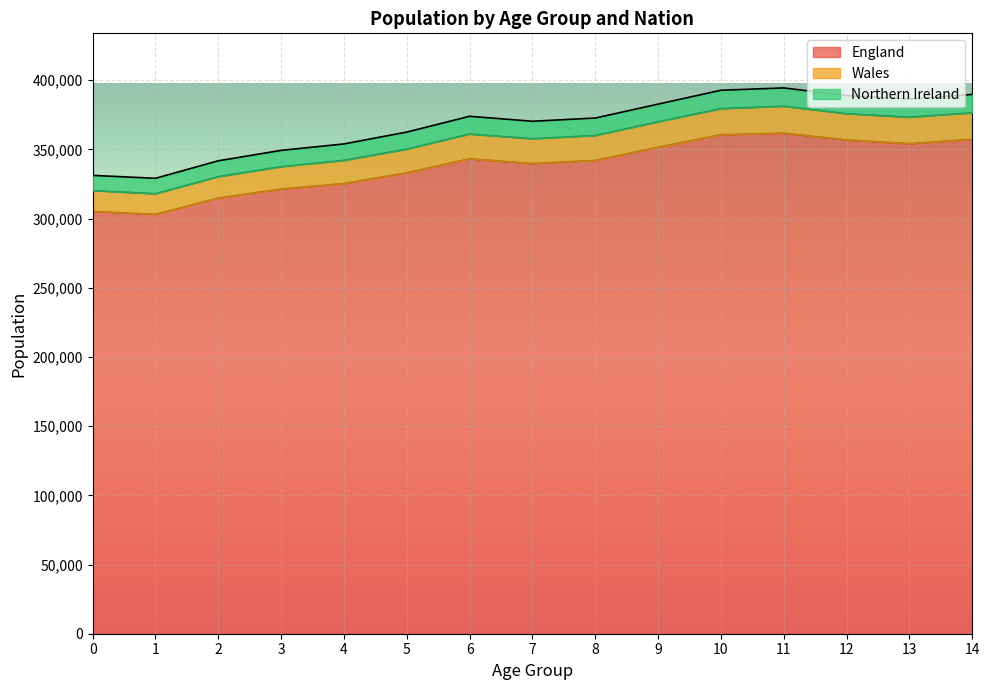

What is the smallest value displayed?

303019